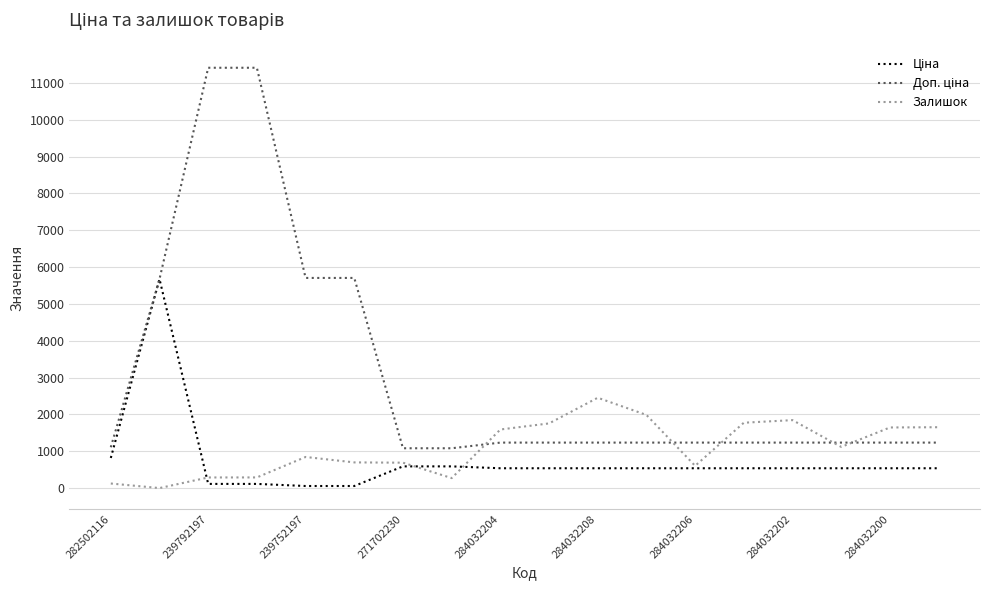

Does the chart have visible grid lines?

Yes